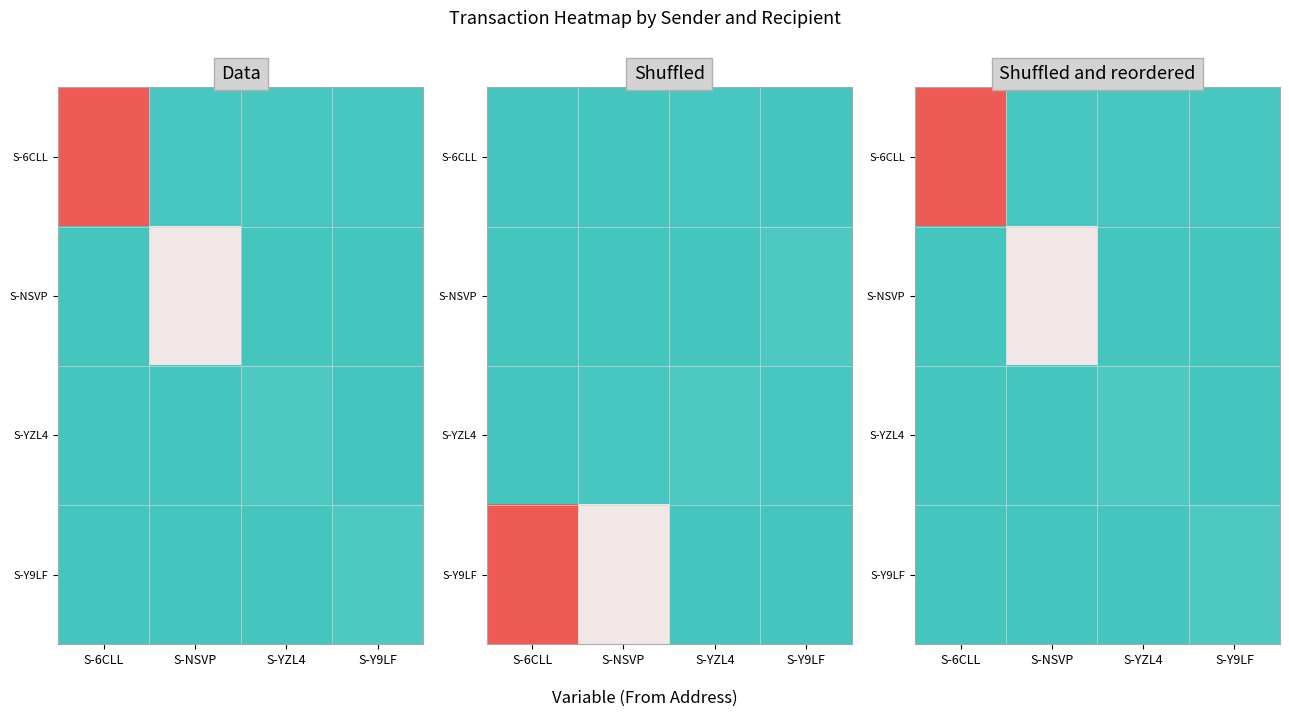

What is the spread (max minus min) of values at S-NSVP?

52